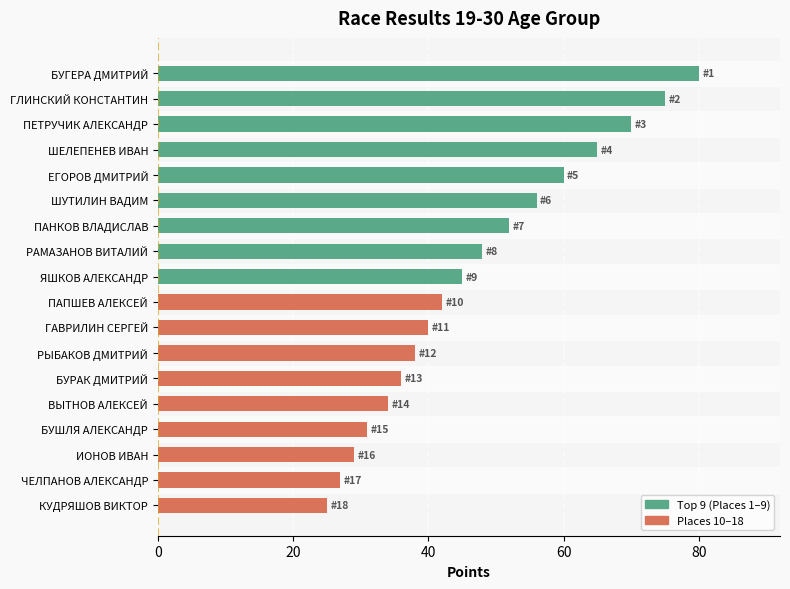

Reading top to bottom, extract all data points from this chart.

80	75	70	65	60	56	52	48	45	42	40	38	36	34	31	29	27	25